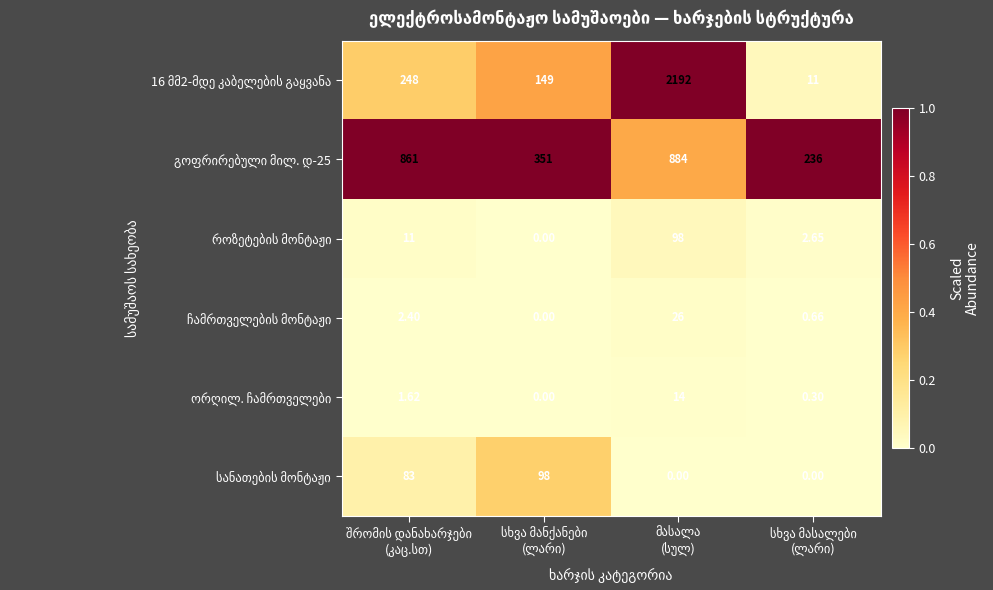

At which category does the chart reach its minimum across all series?

სხვა მანქანები
(ლარი)